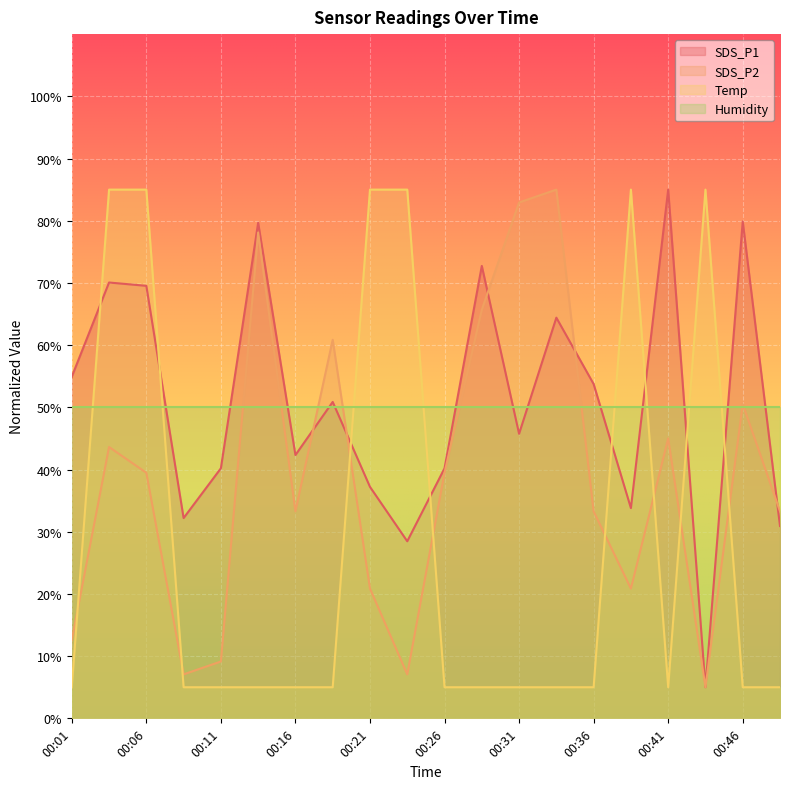

Read the Temp value at 00:31.

5.0